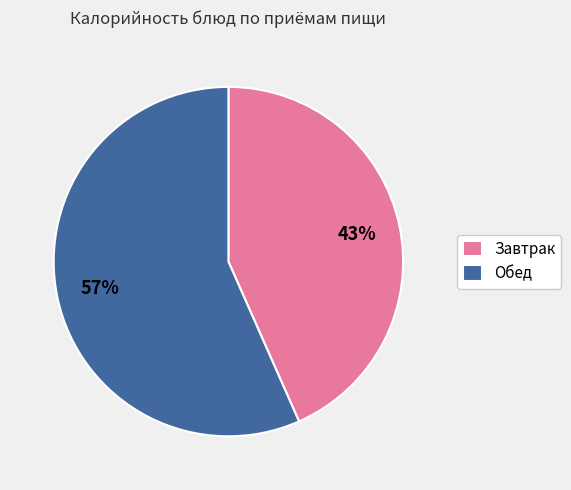

Between Завтрак and Обед, which is larger?

Обед